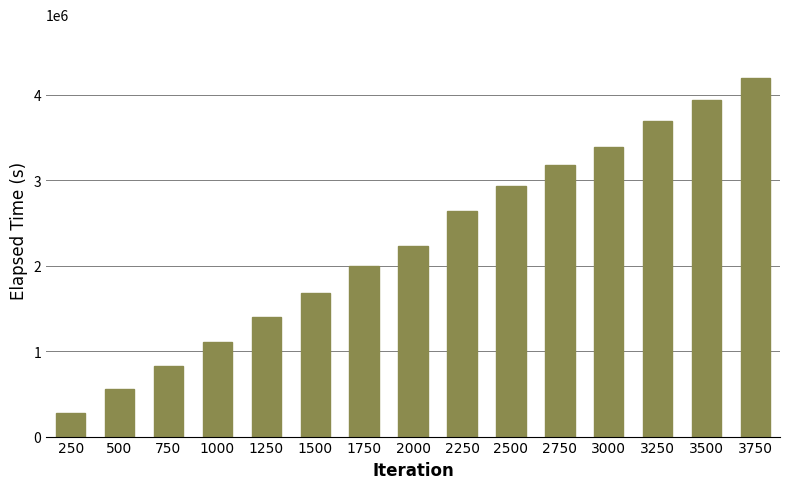

Which has a higher value, 2500 or 1500?

2500